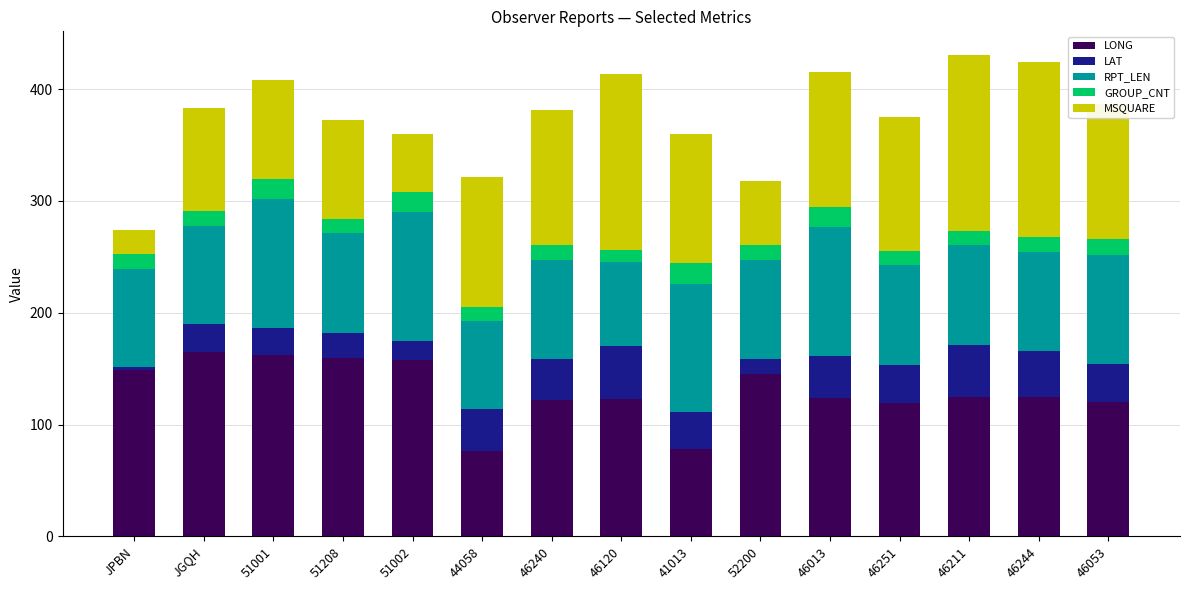

What is the total value across all series at 46251?

375.3